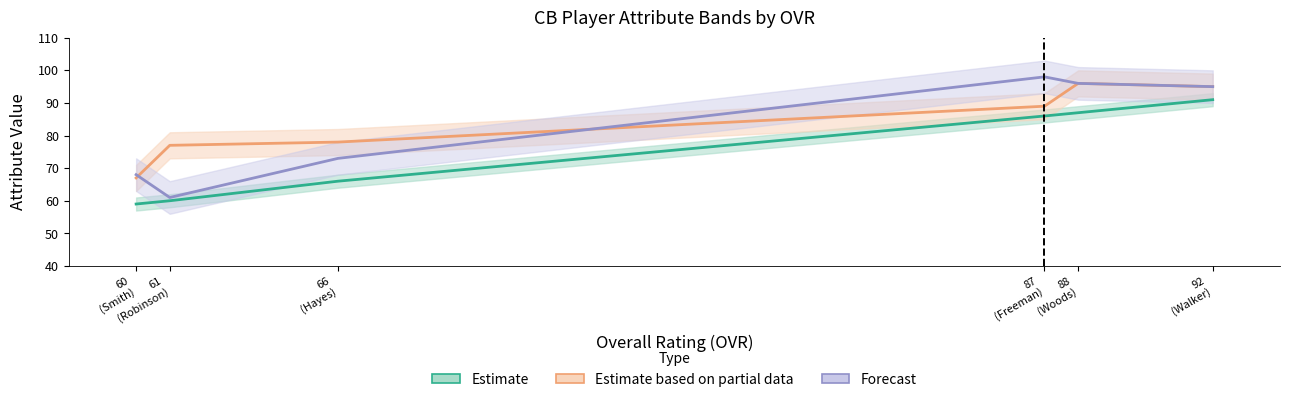

The Estimate (OVR raw) series shows 22 at 60 (Smith). True or false?

False